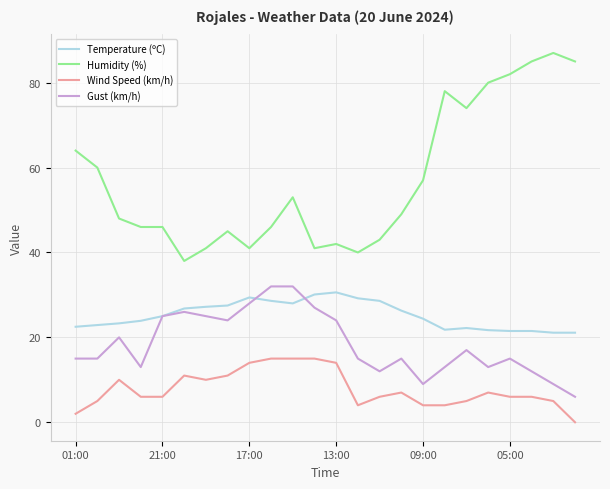

True or false: Wind Speed (km/h) and Temperature (ºC) intersect in this chart.

False